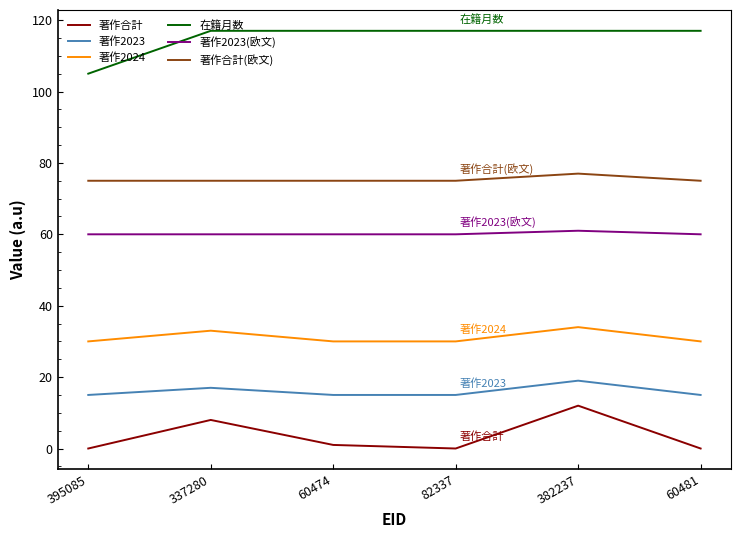

What is the highest value of the 著作合計(欧文) series?

77